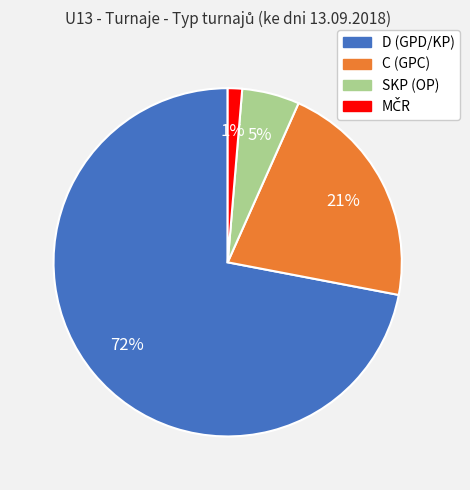

Which has a higher value, D (GPD/KP) or C (GPC)?

D (GPD/KP)